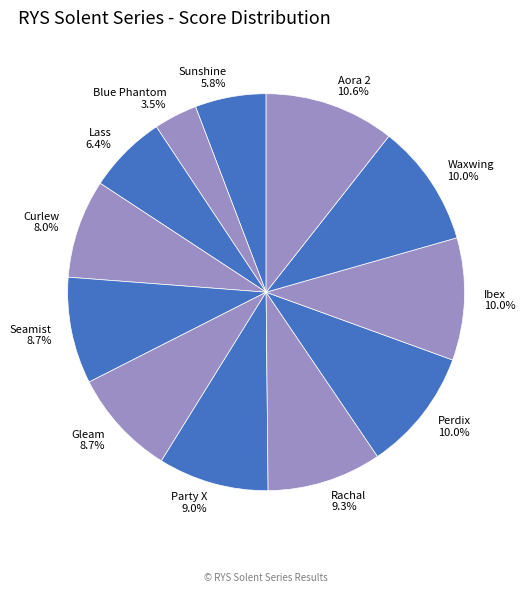

What is the ratio of the value at Curlew to the value at Ibex?

0.8